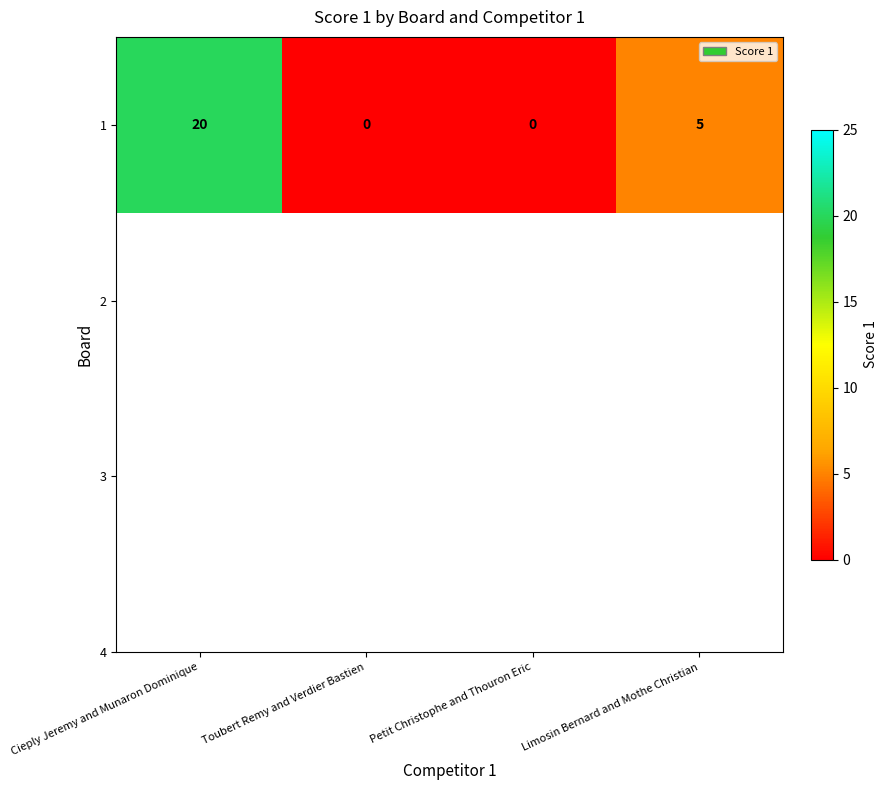

What is the difference between the values at Petit Christophe and Thouron Eric and Cieply Jeremy and Munaron Dominique?

20